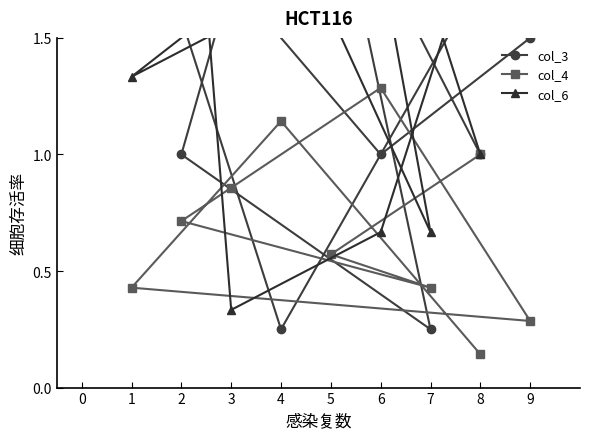

What is the difference between the maximum and minimum values in the col_3 series?

2.0